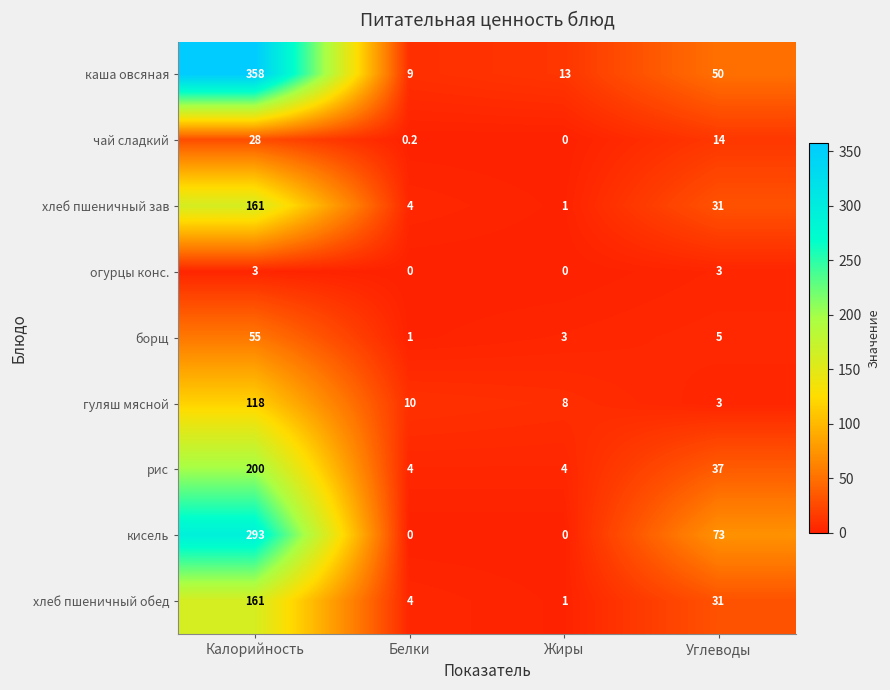

What is the sum of the чай сладкий values at Калорийность and Жиры?

28.0